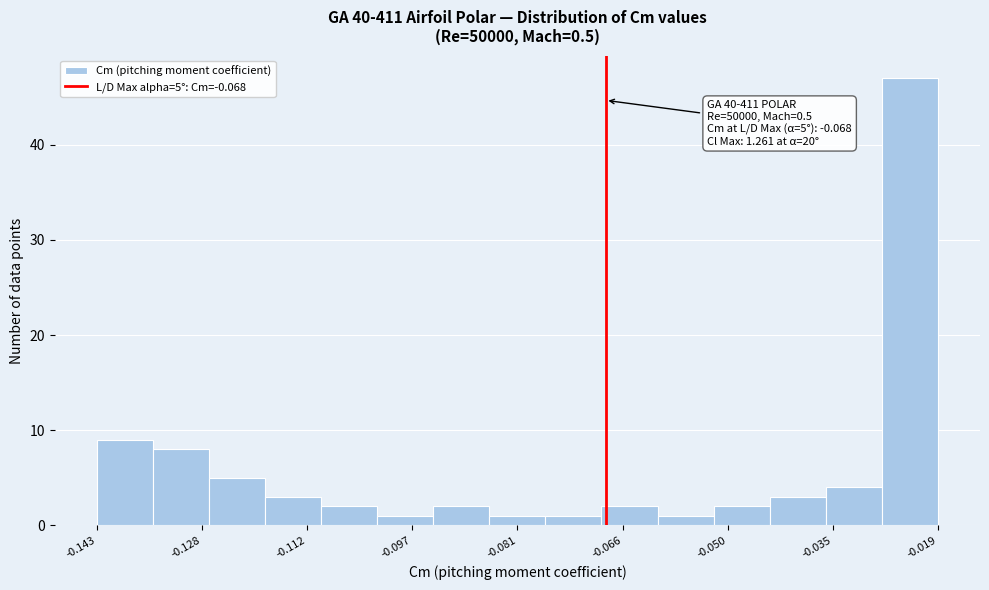

Which range on the x-axis has the tallest bar?

-0.028 to -0.018